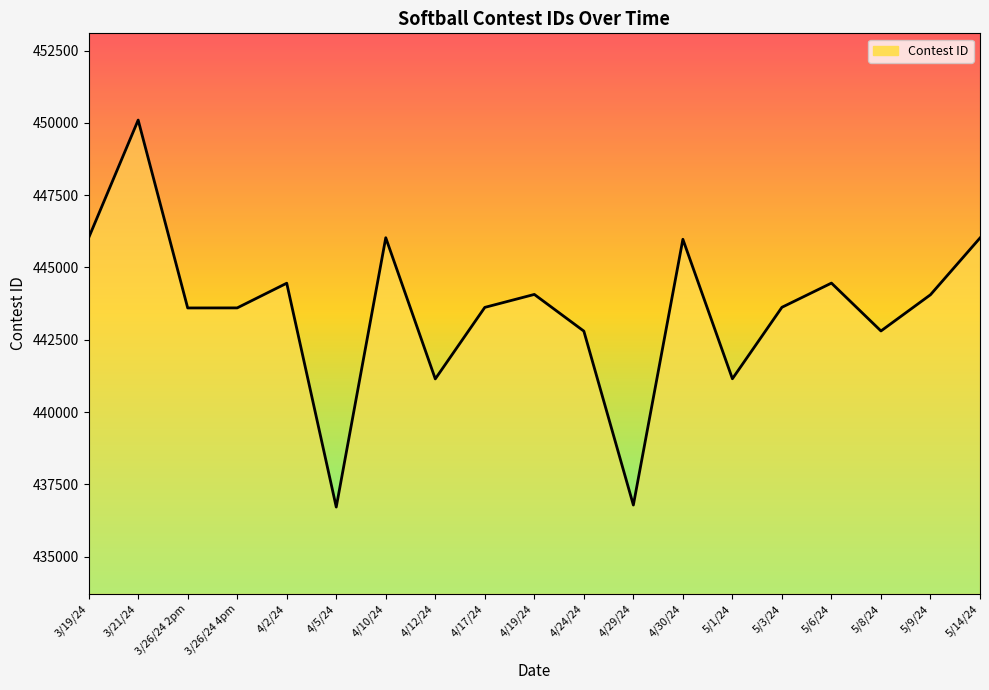

Approximately how many times larger is the value at 4/30/24 compared to 4/5/24?

1.0